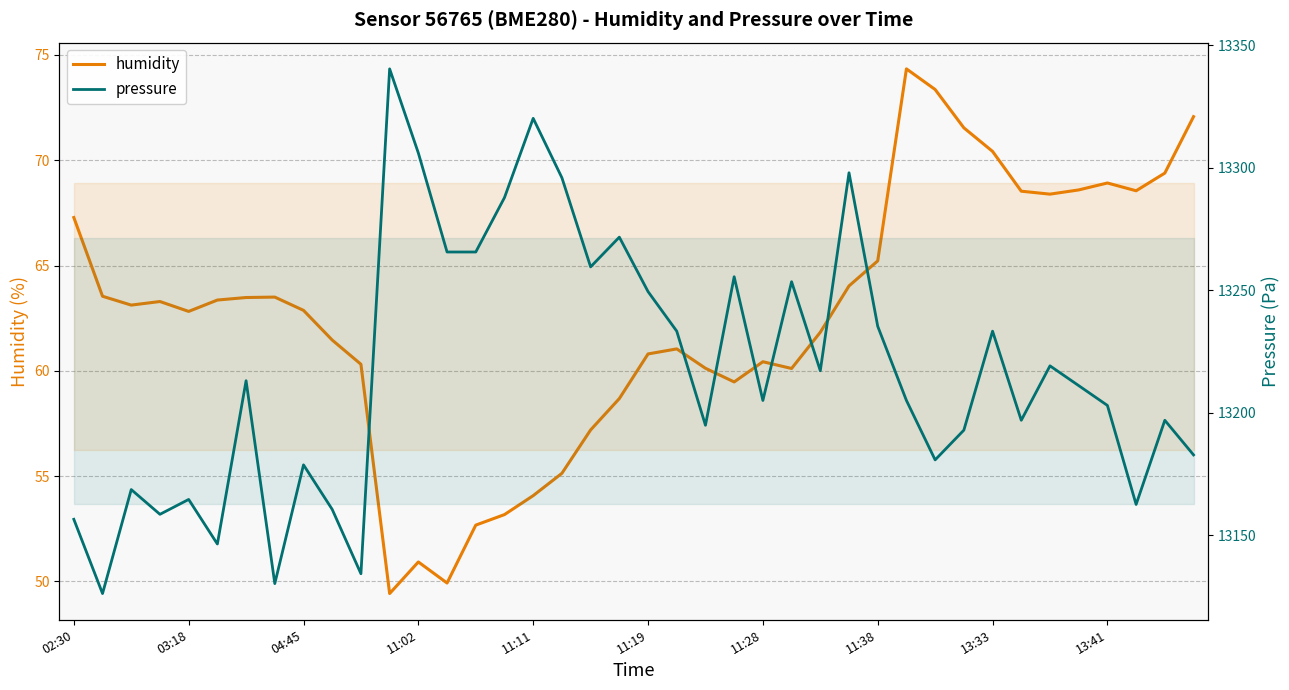

At which label does humidity first exceed 63?

02:30